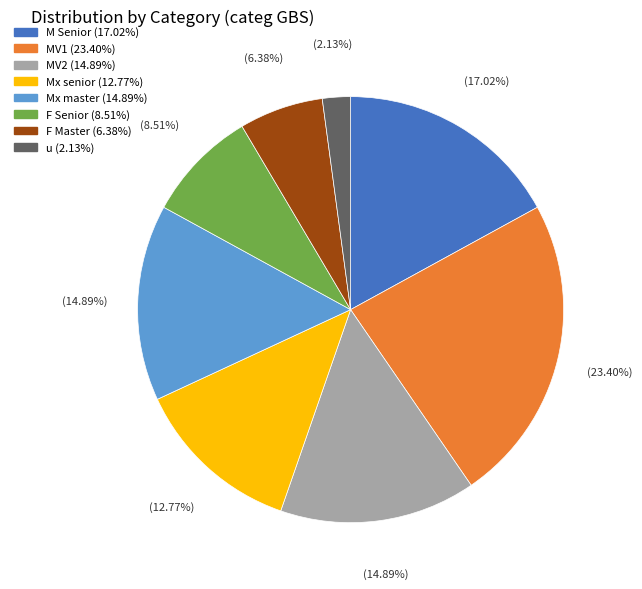

How many segments does this pie chart have?

8